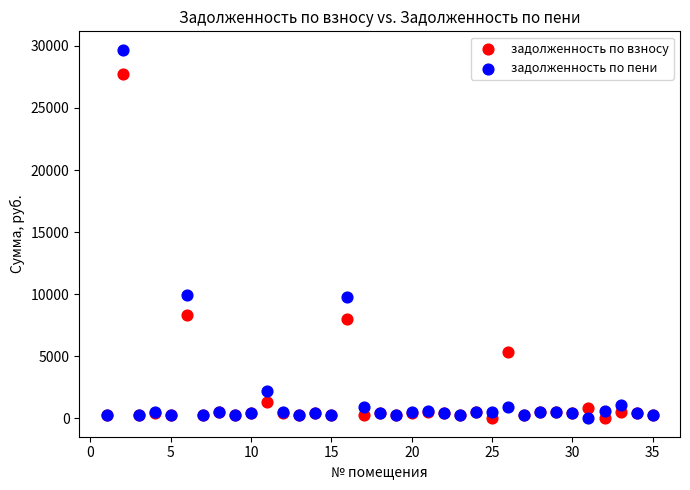

What is the X range (max minus min) for the scatter plot?

34.0